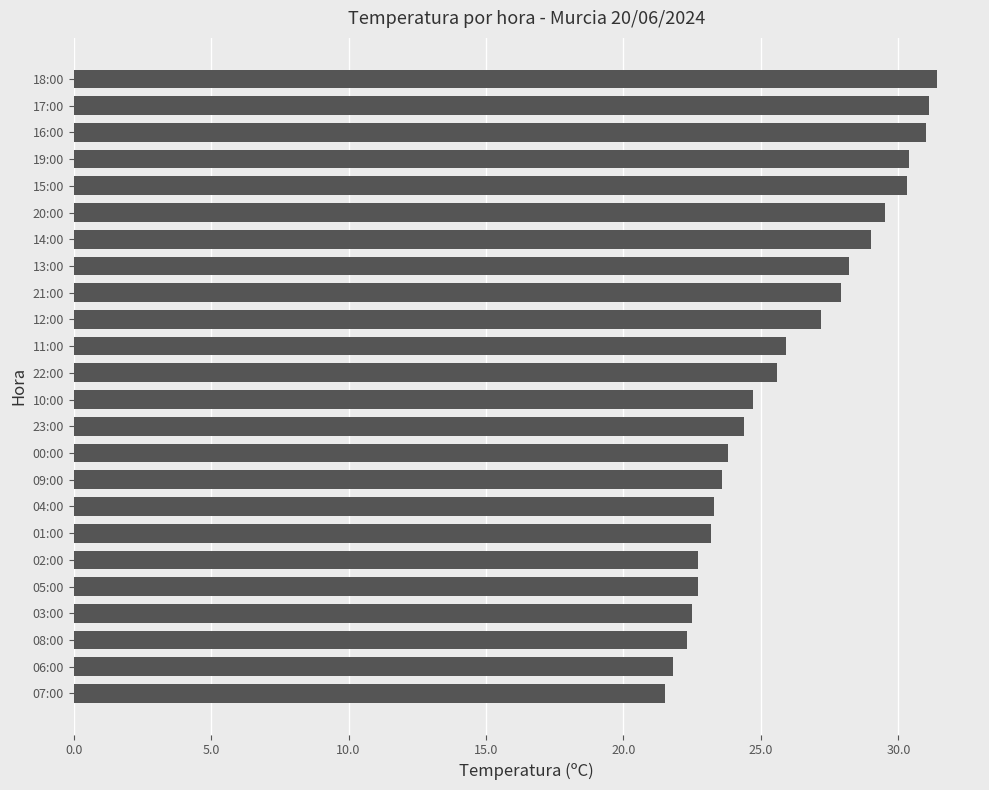

What is the change in value from 04:00 to 21:00?

+4.6